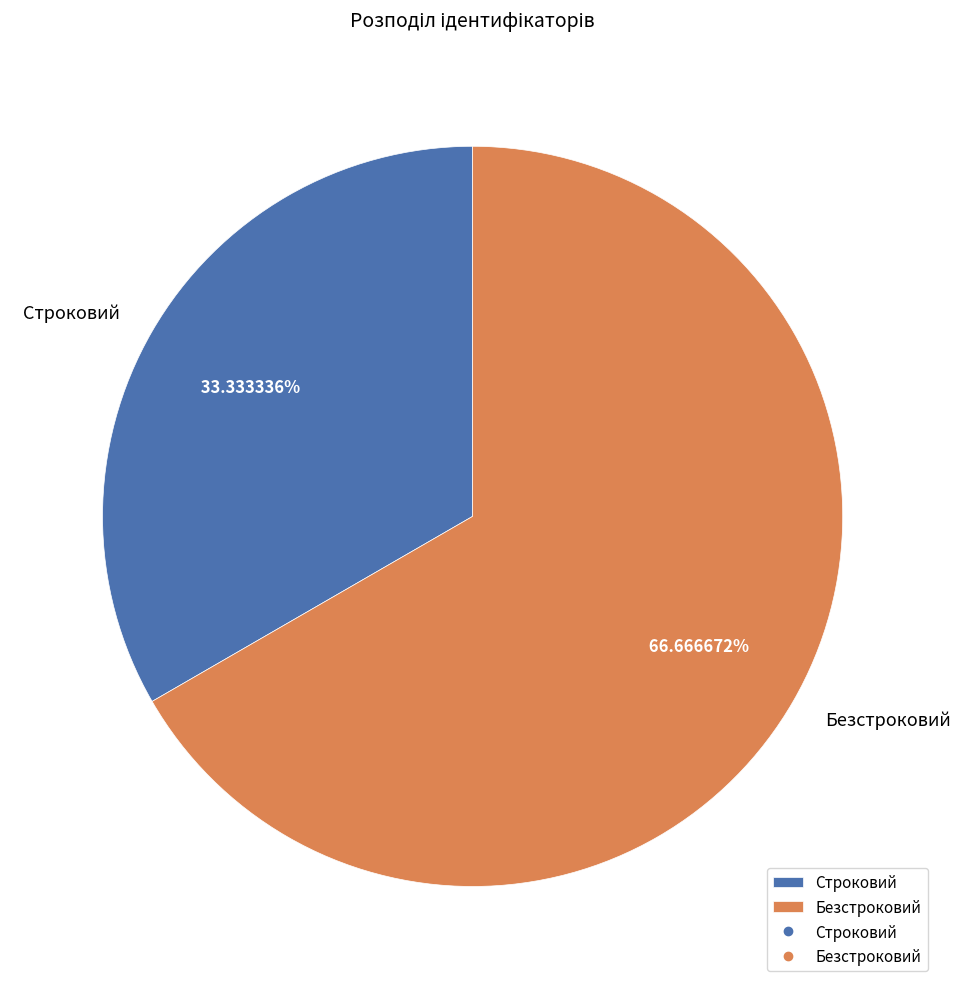

To the nearest percent, what percentage of the pie is Безстроковий?

67%